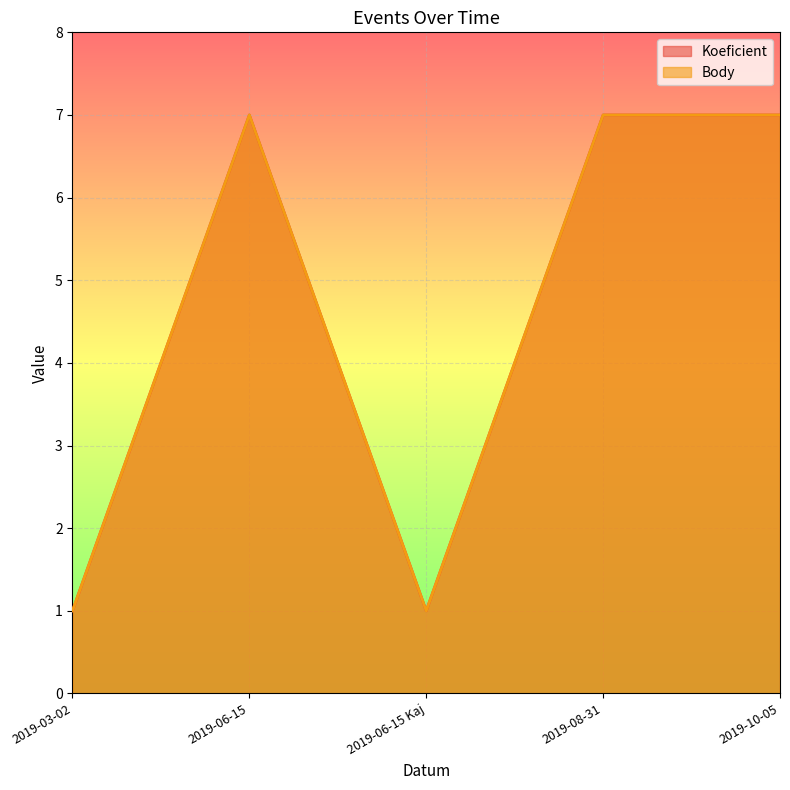

True or false: Koeficient has more than 1 interior local peaks.

False